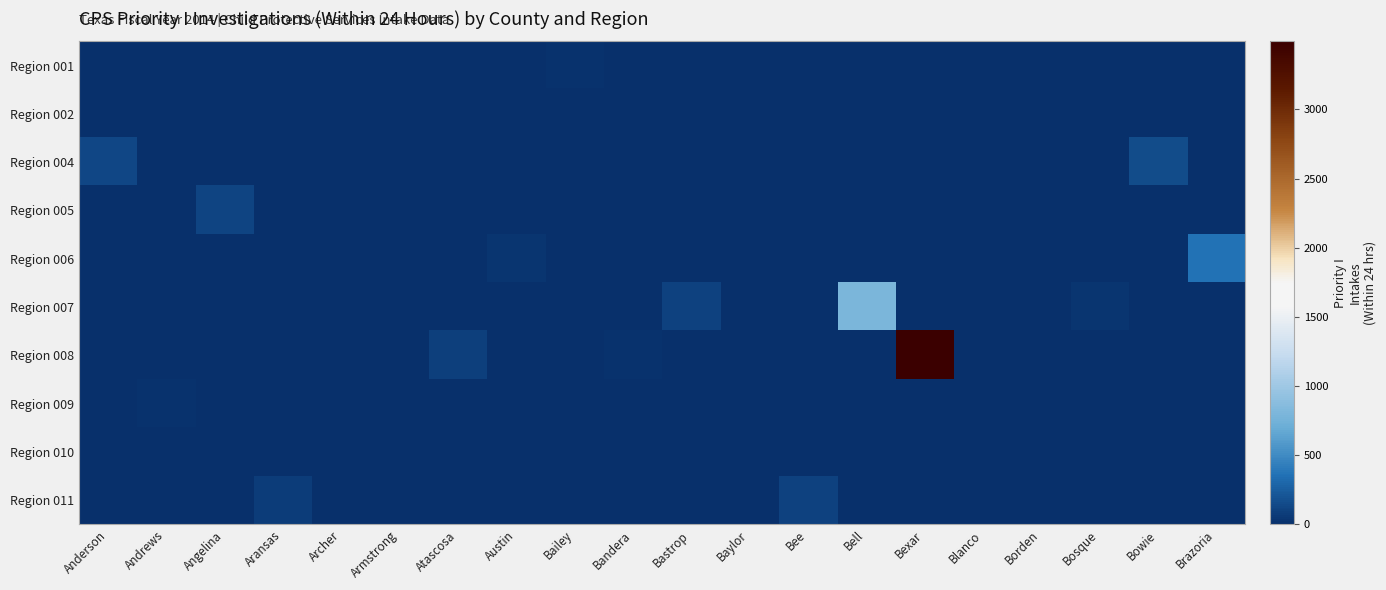

Which has a higher value, Armstrong or Bailey?

Bailey